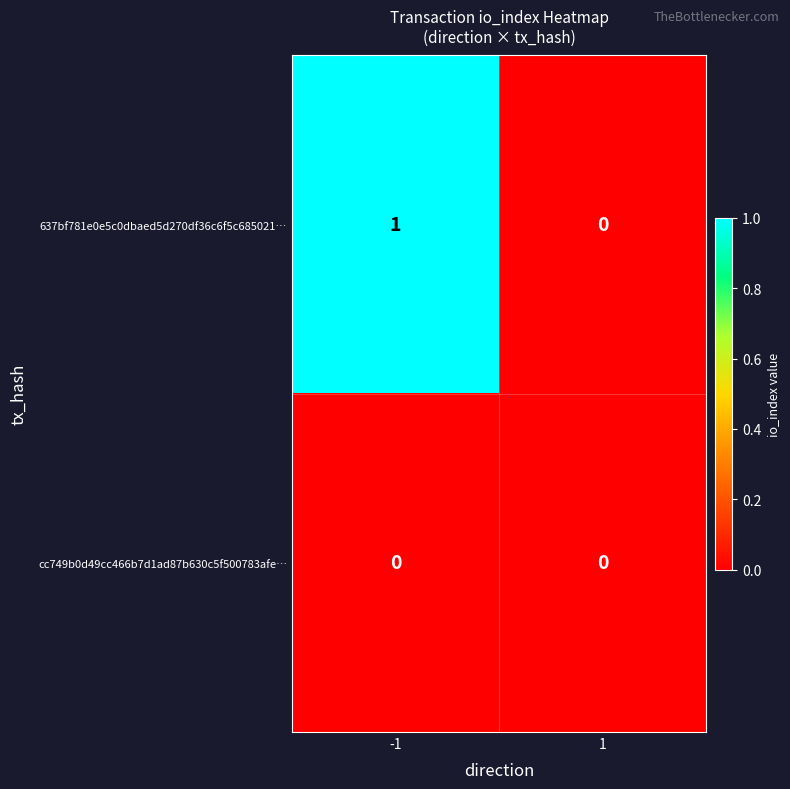

Which series has the largest total across all categories?

637bf781e0e5c0dbaed5d270df36c6f5c685021…